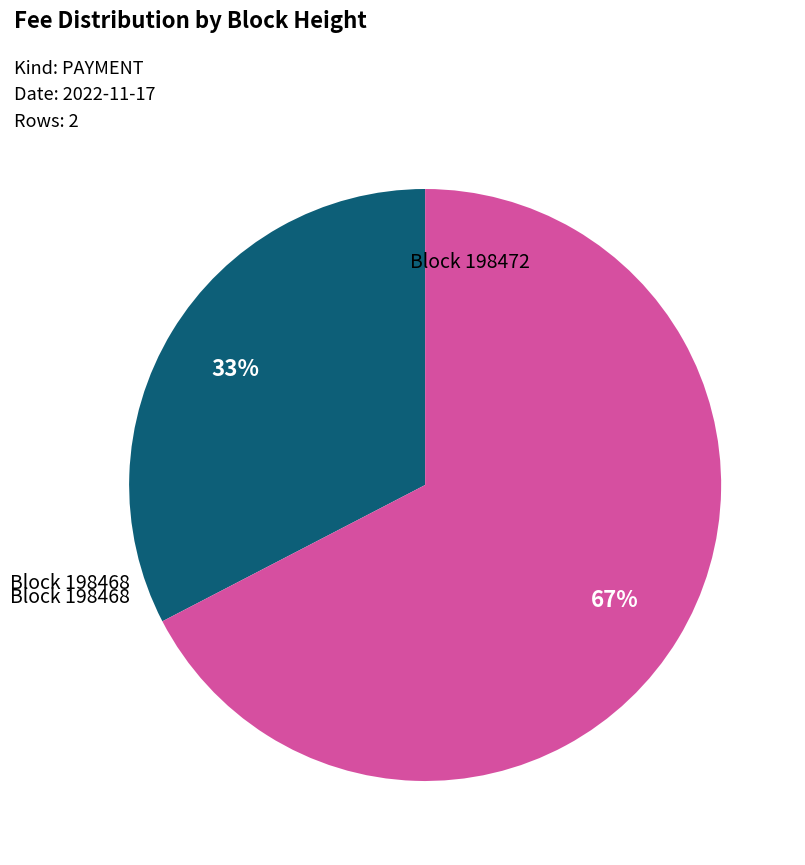

Which category has the biggest portion of the pie?

Block 198468